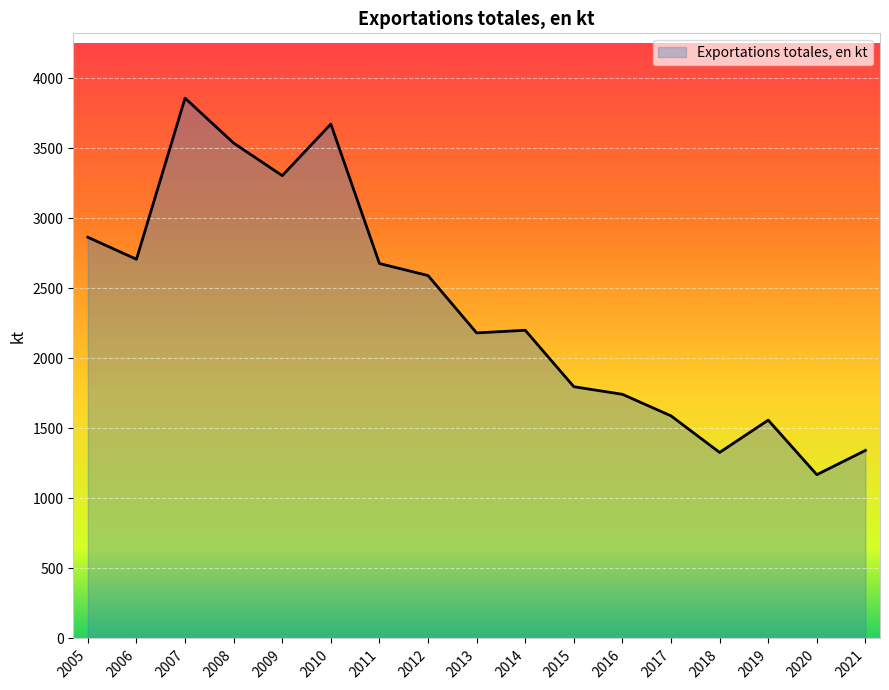

What is the difference between the second highest and second lowest values?

2345.1